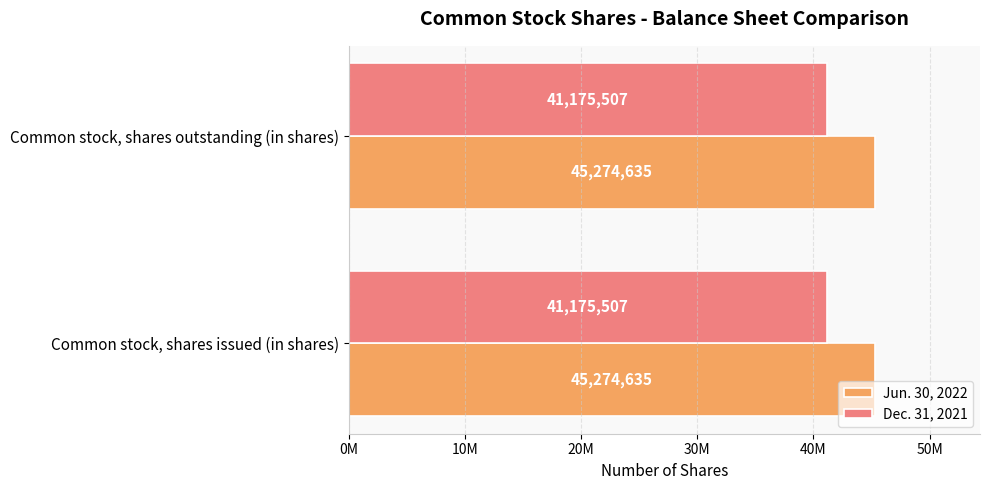

Is it true that Dec. 31, 2021 equals 10211687 at Common stock, shares outstanding (in shares)?

False